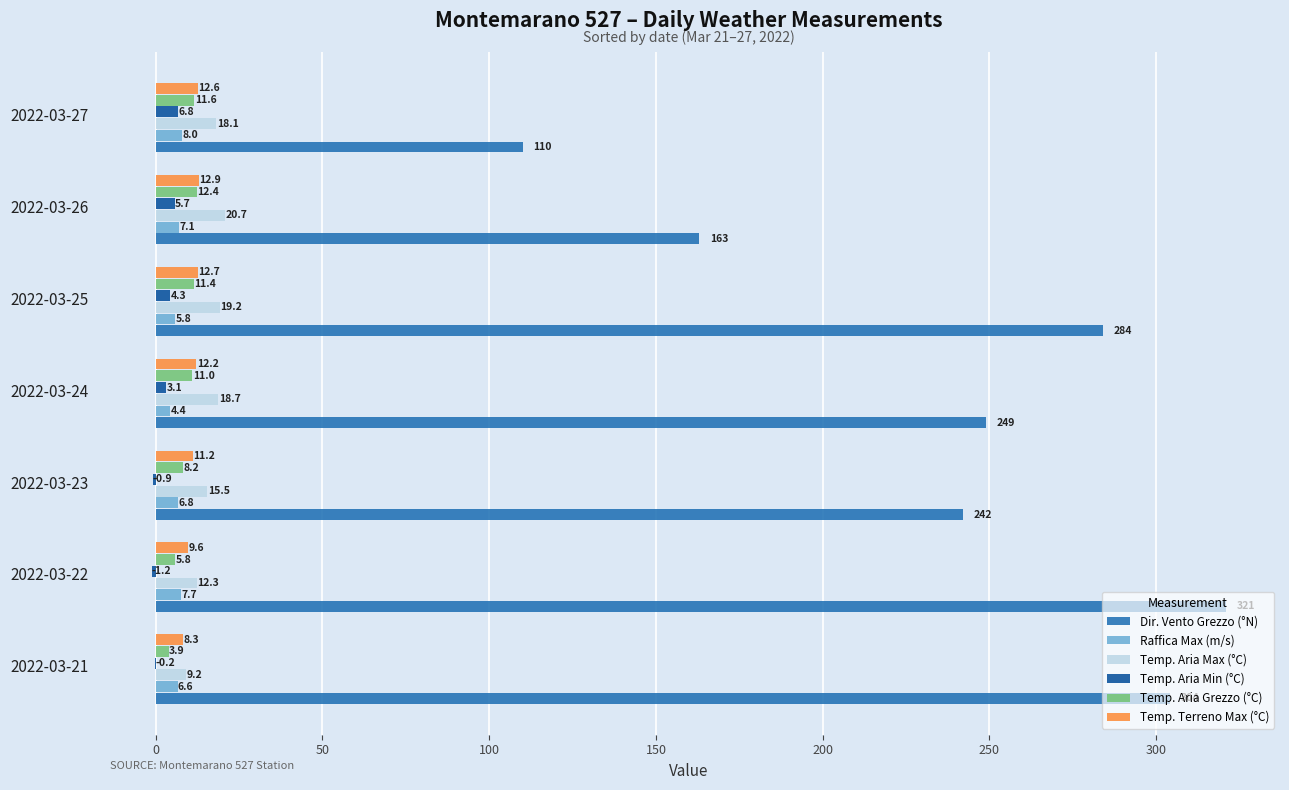

Between 2022-03-22 and 2022-03-23, which series saw the biggest shift?

Dir. Vento Grezzo (°N)